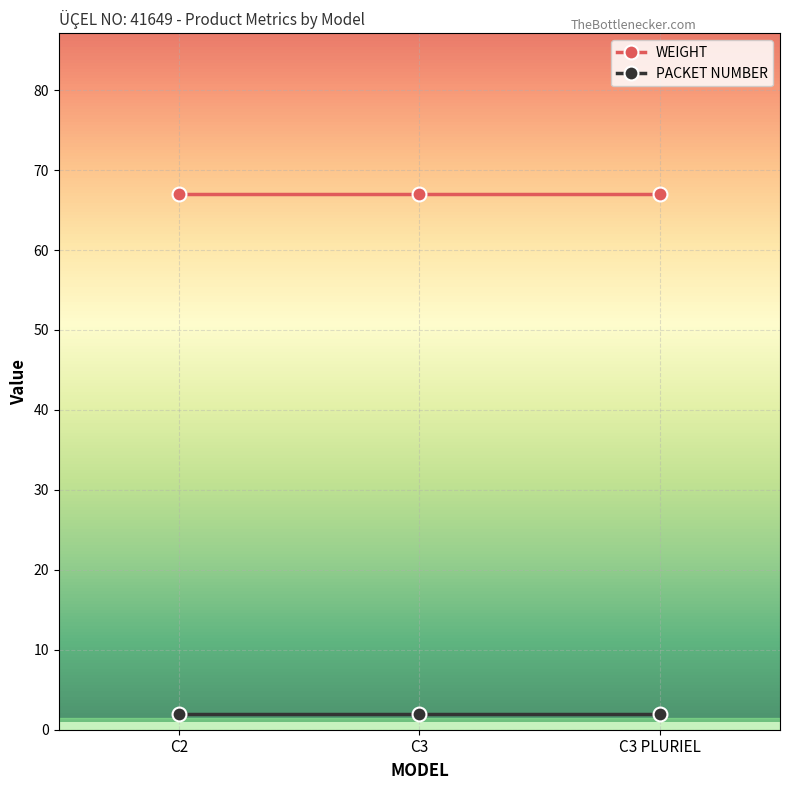

What is the label of the 3rd point from the left?

C3 PLURIEL